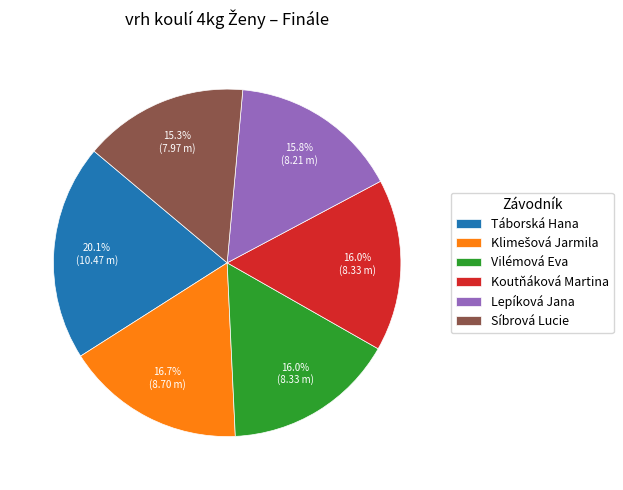

Combined, what portion of the pie is Vilémová Eva and Lepíková Jana?

31.8%